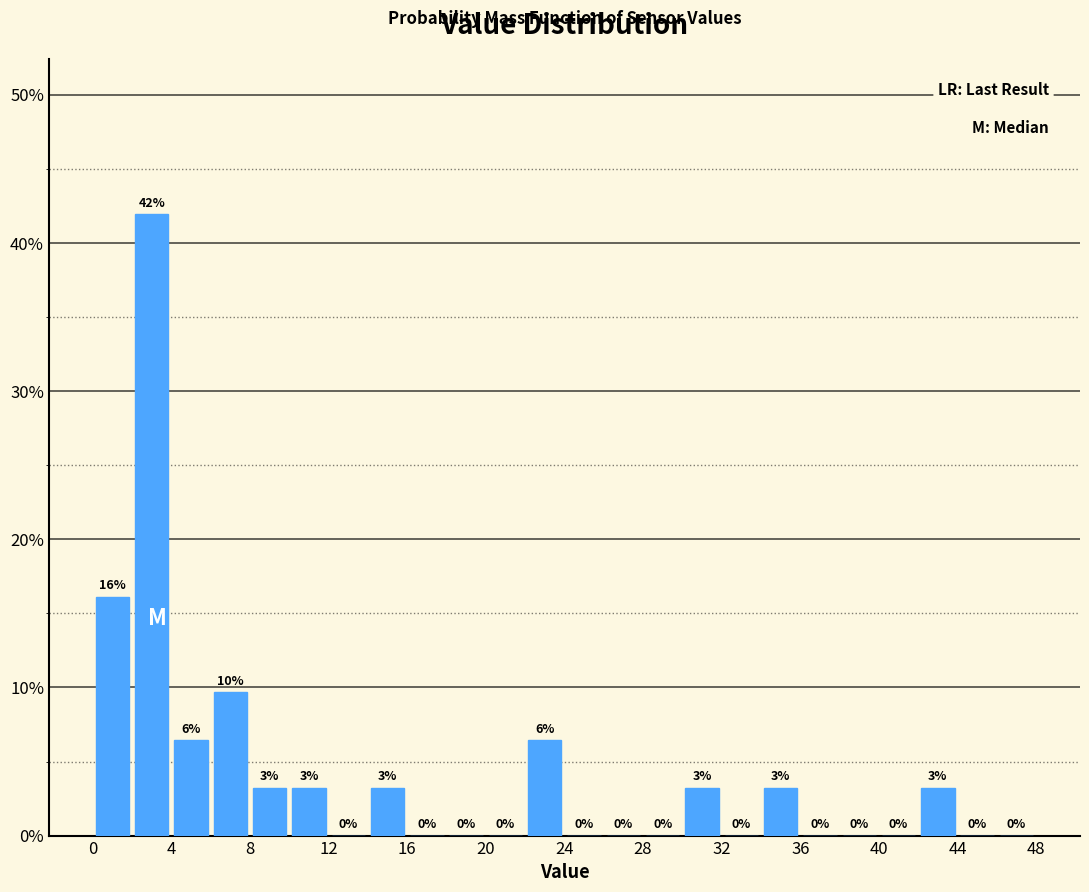

Over which range of the x-axis is the bar tallest?

2 to 4